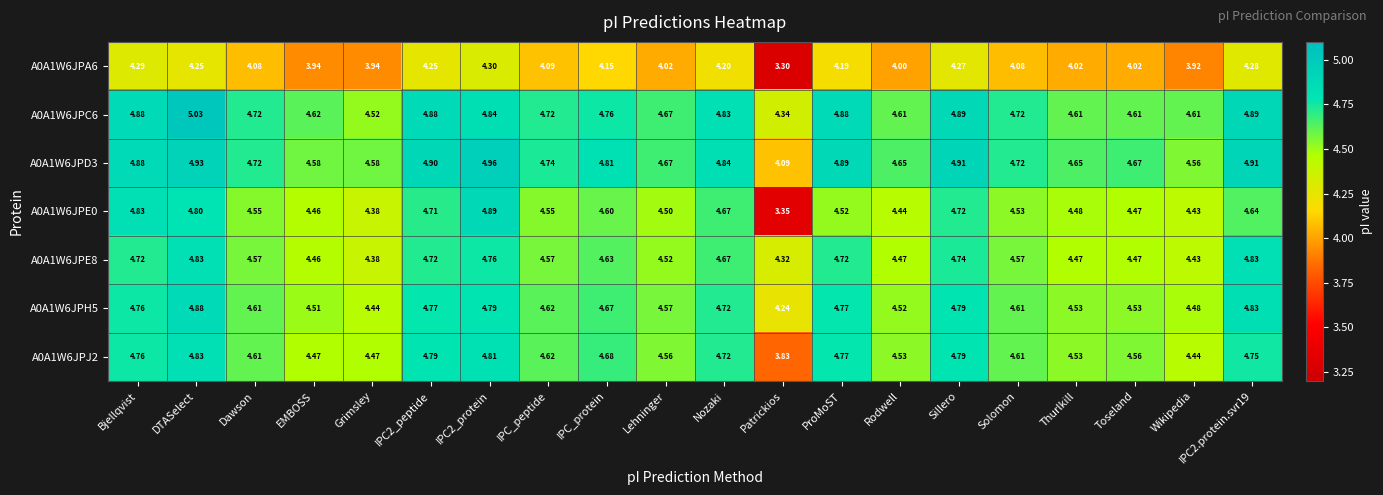

Which series has the largest total across all categories?

A0A1W6JPD3